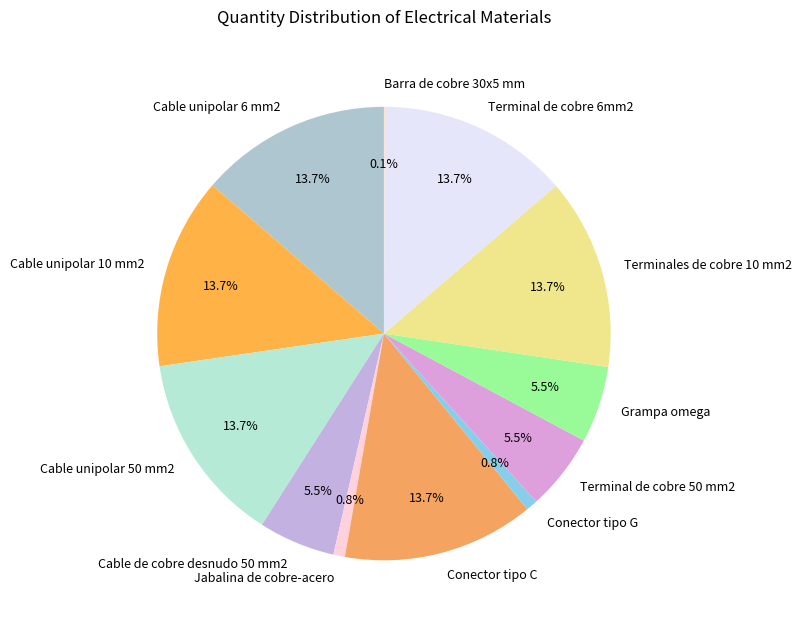

The Cable unipolar 6 mm2 slice represents 14% of the pie. True or false?

True